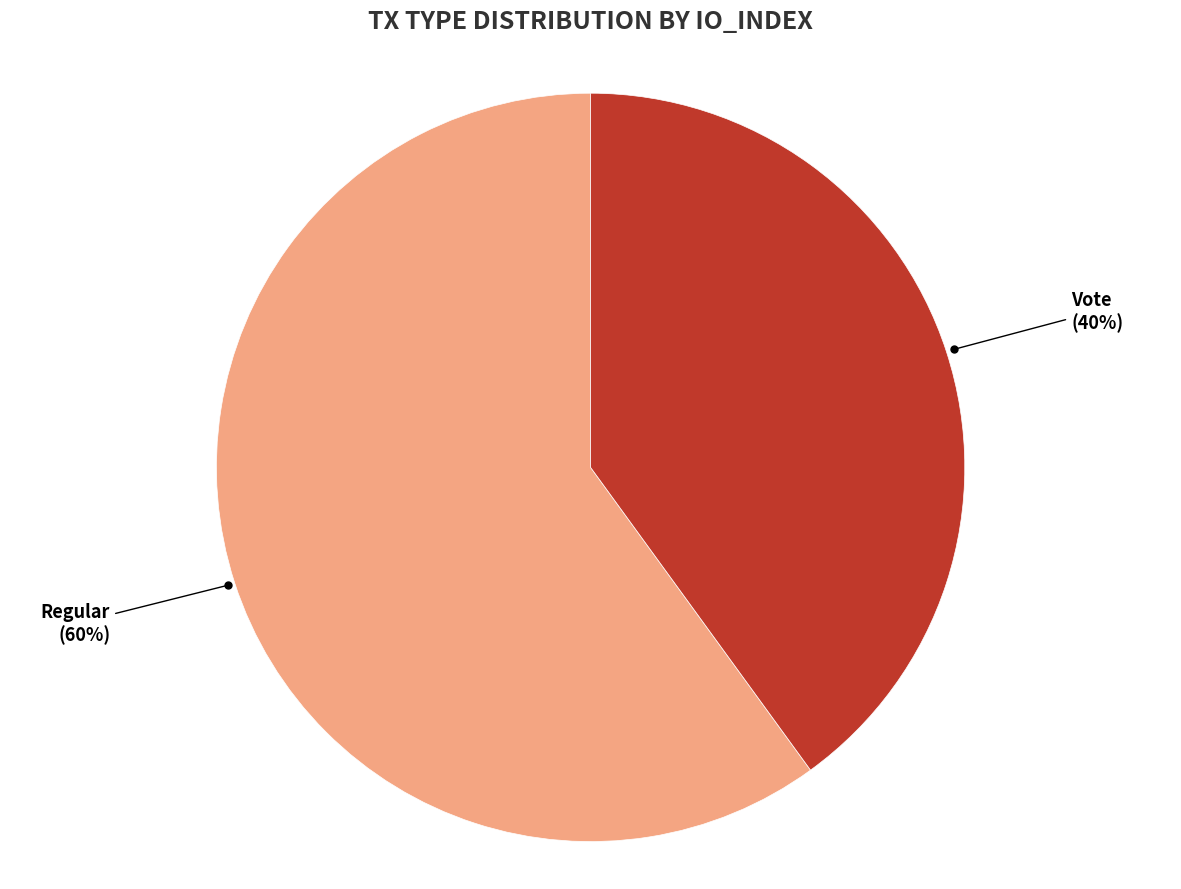

To the nearest percent, what portion does Vote represent?

40%